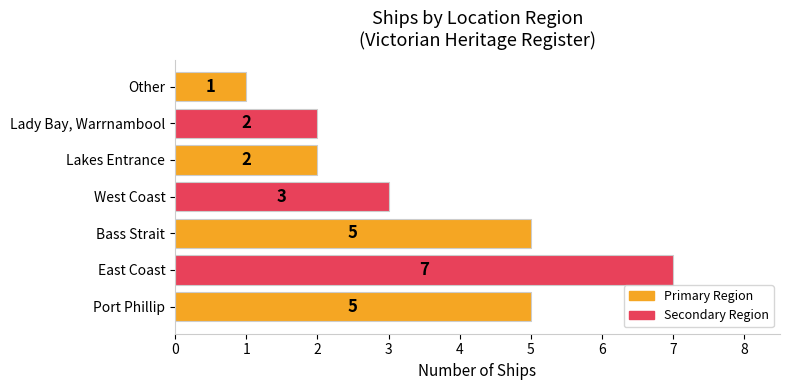

Between Port Phillip and Other, which is larger?

Port Phillip